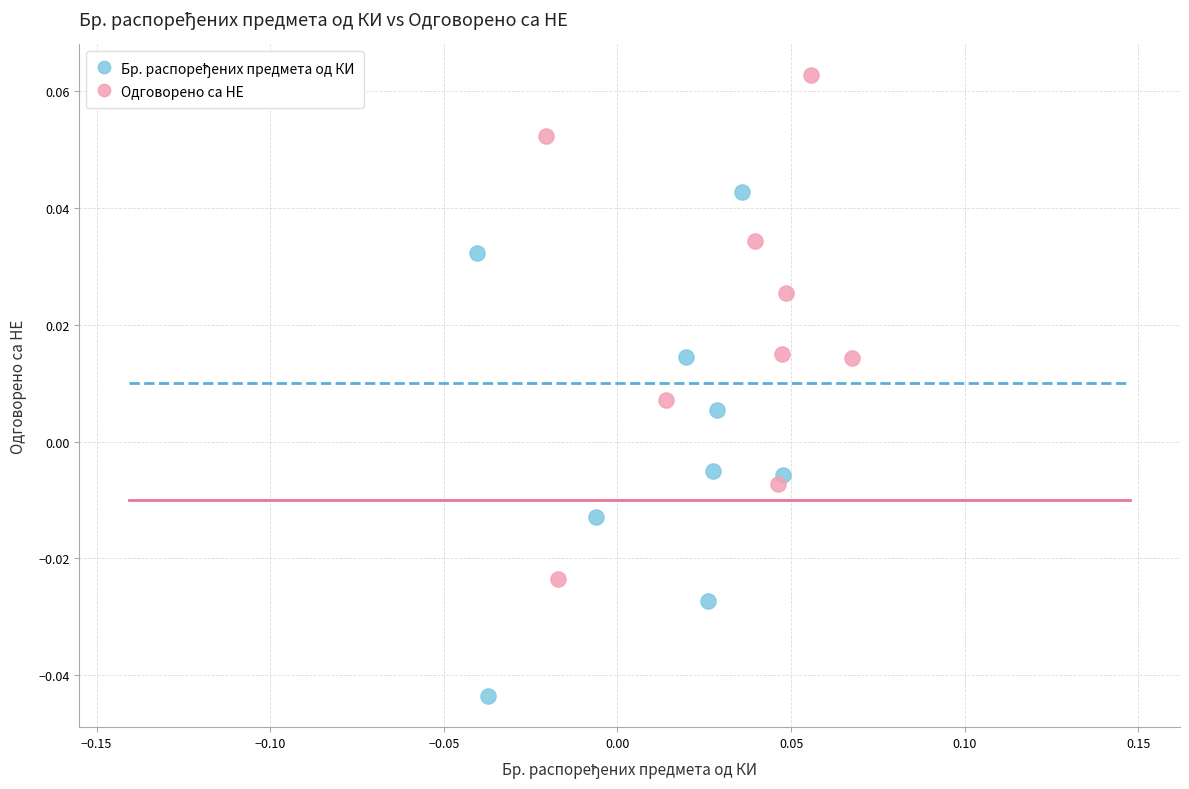

Which series contains the highest Y value?

Одговорено са НЕ